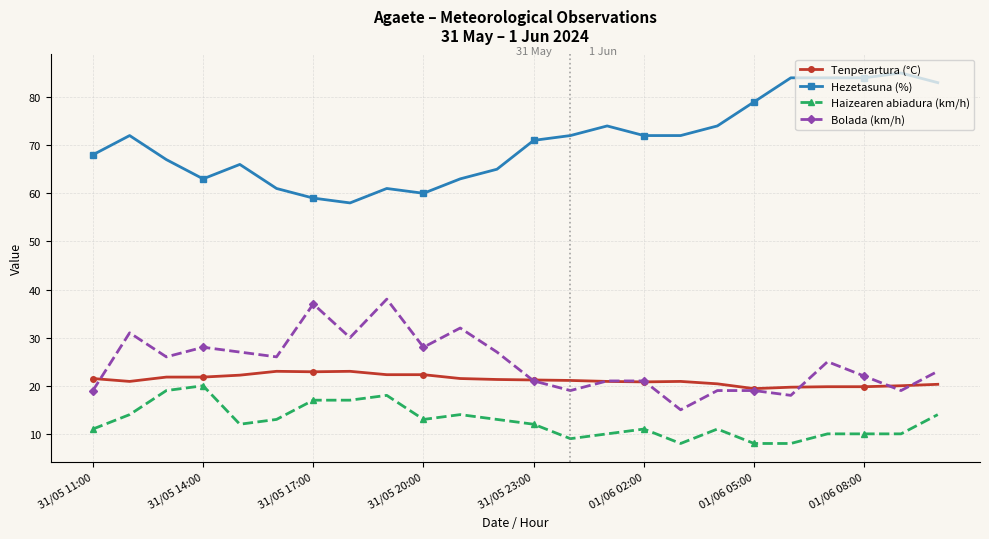

What is the value of the Hezetasuna (%) point at the 15th from the left?

74.0